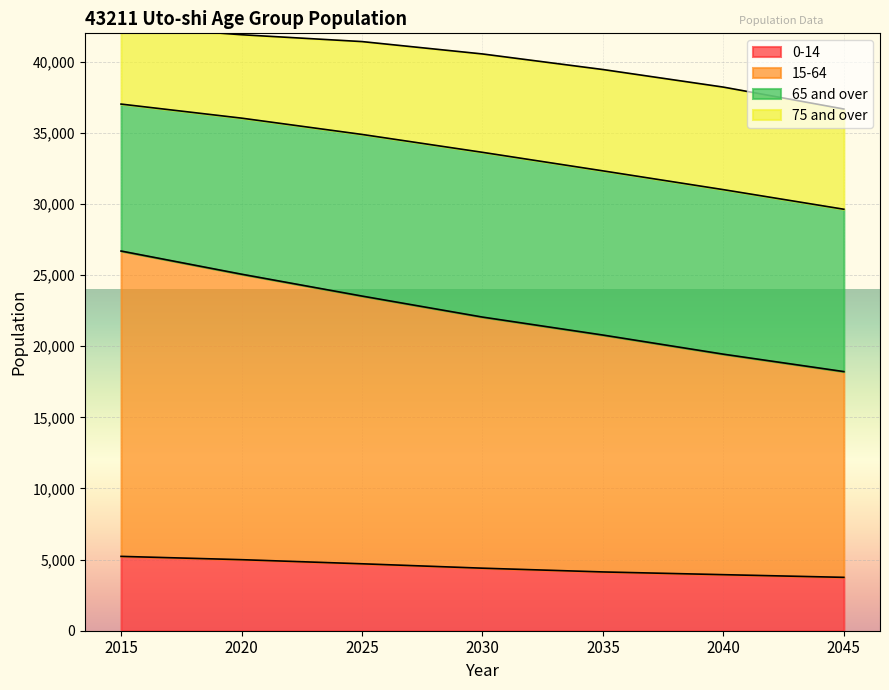

Rank the categories by 15-64 value from highest to lowest.

2015, 2020, 2025, 2030, 2035, 2040, 2045